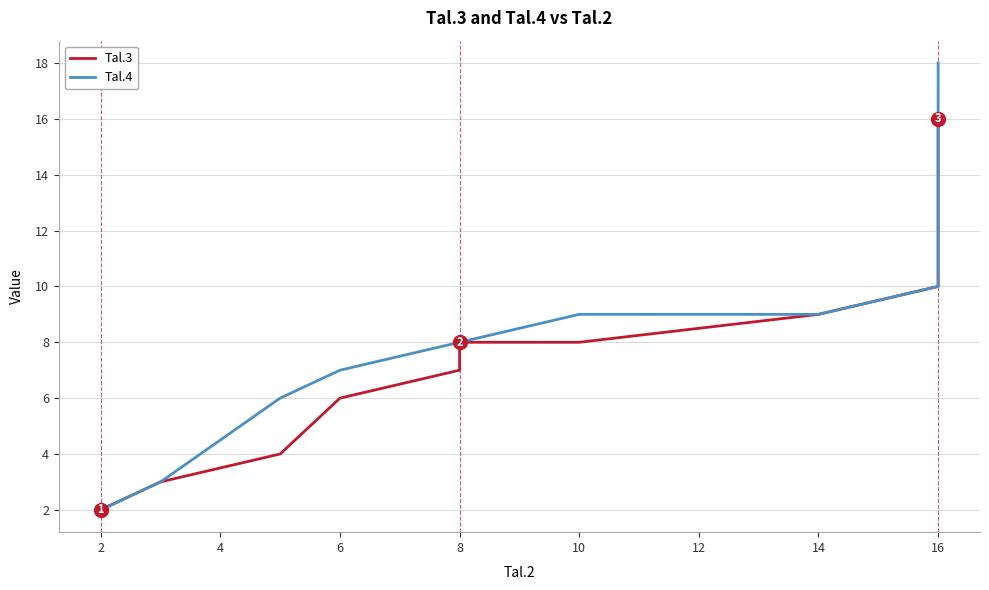

Is this an area chart (filled region under the line)?

No